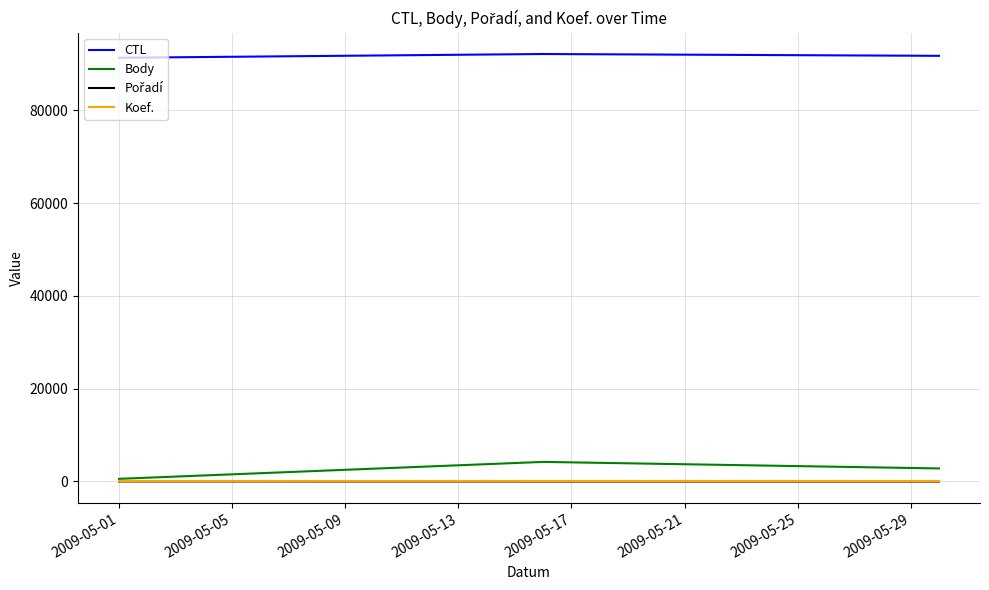

What is the greatest value displayed?

92112